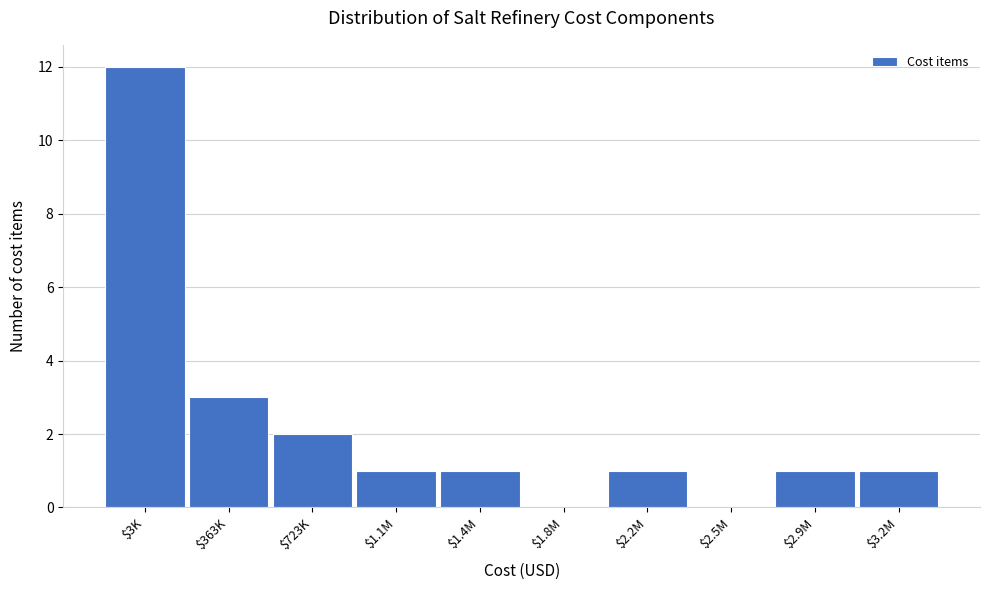

Is it true that the value at $3.2M is 1?

True